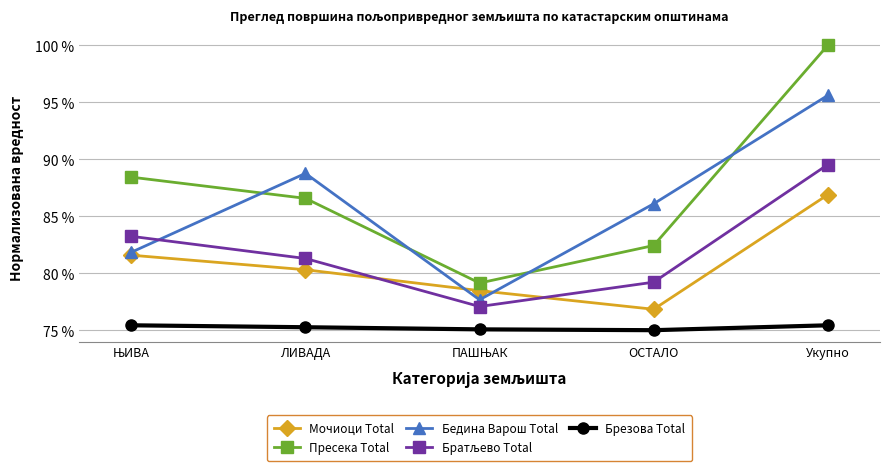

What is the highest value of the Пресека Total series?

100.0